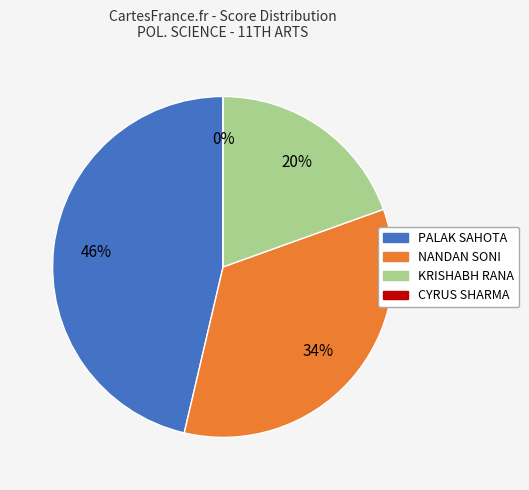

Combined, do NANDAN SONI and CYRUS SHARMA account for over 50%?

No